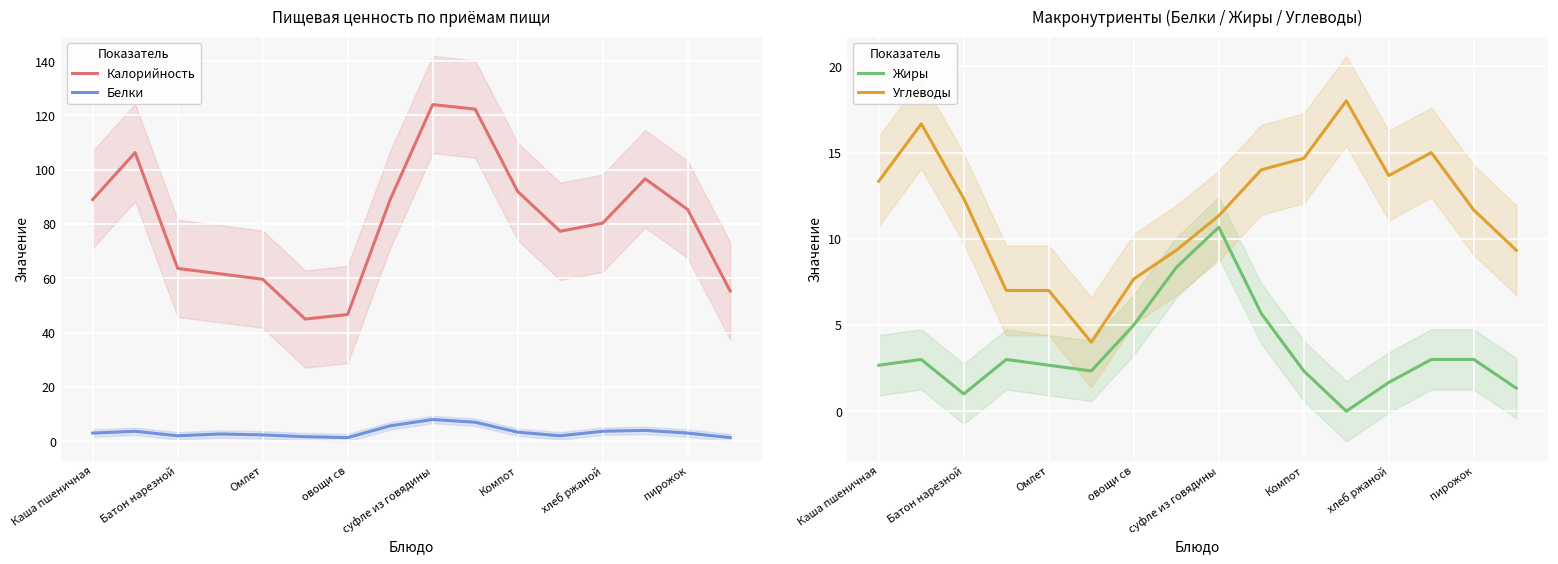

What is the maximum value for Калорийность?

124.0